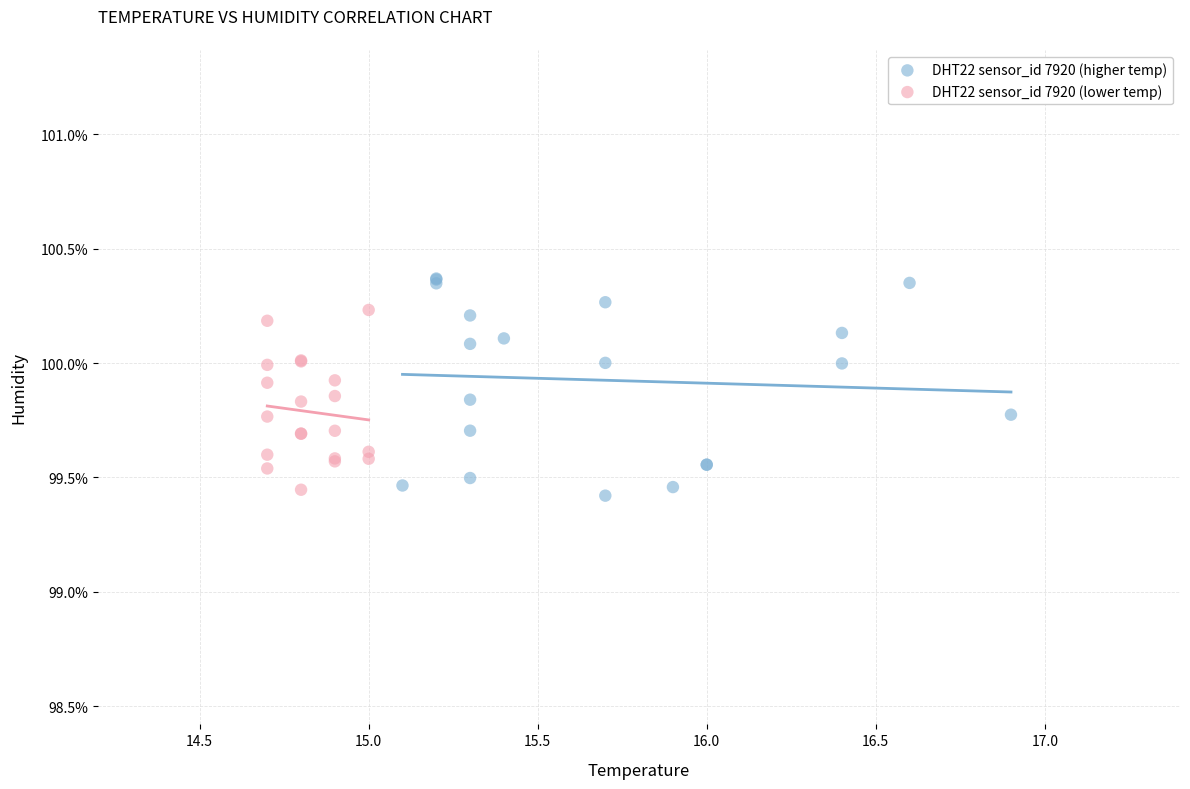

Which series has the largest Y range (max minus min)?

DHT22 sensor_id 7920 (higher temp)